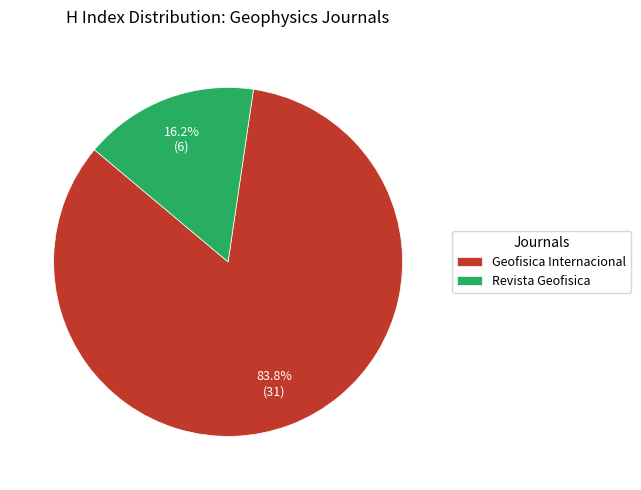

What portion of the pie excludes Revista Geofisica?

83.8%